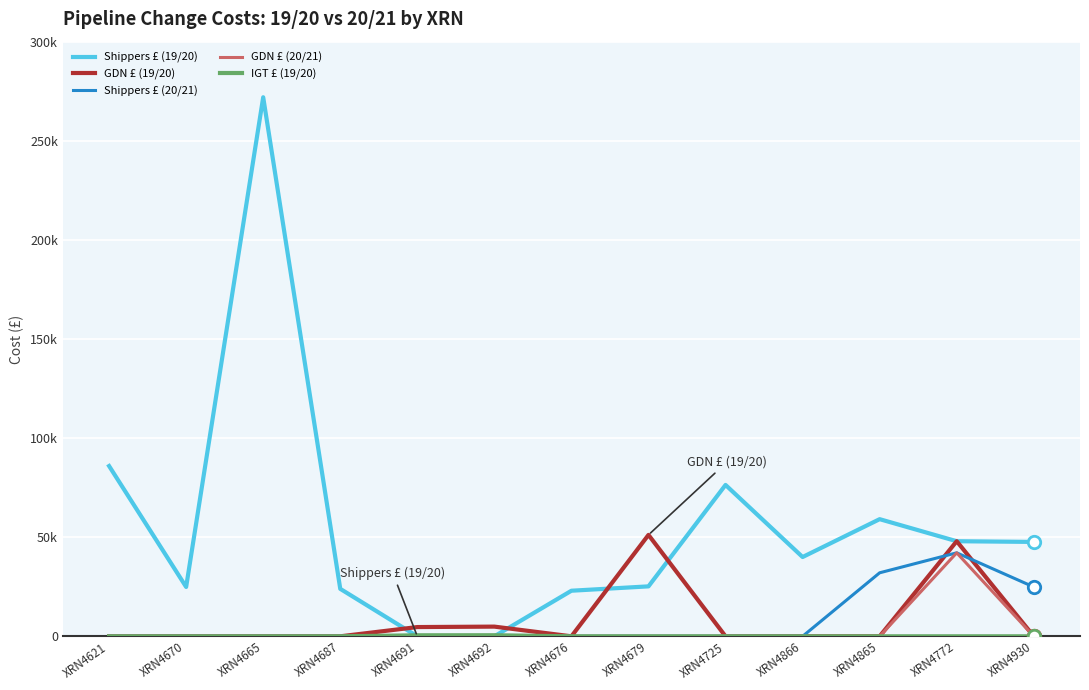

Which series has the largest total across all categories?

Shippers £ (19/20)